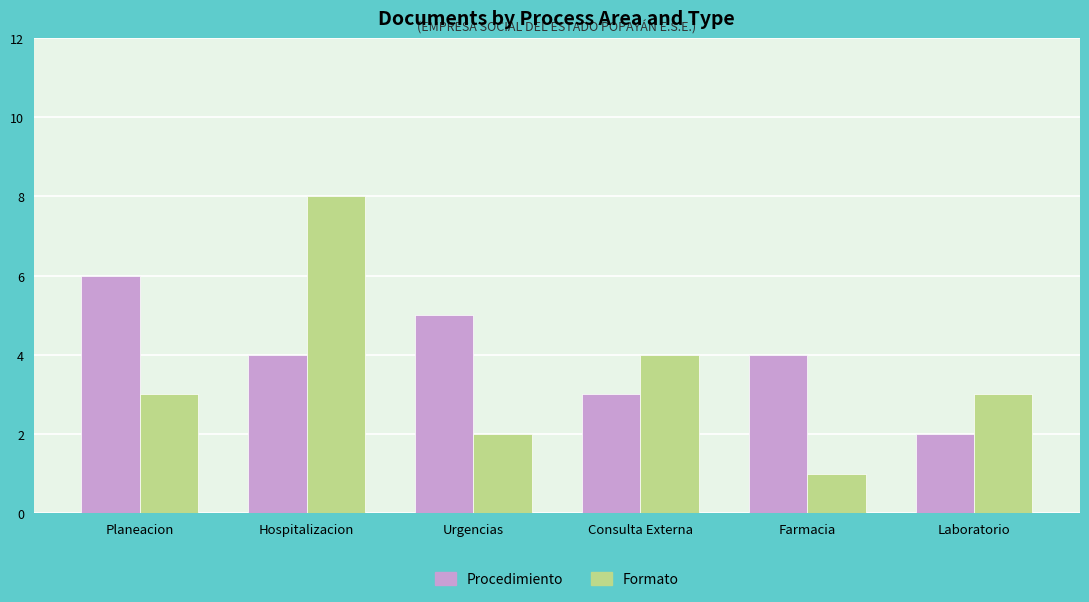

What is the value of the Formato bar at the 6th from the left?

3